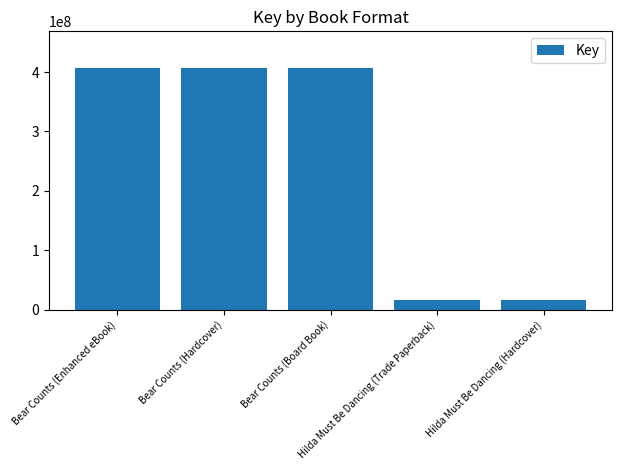

What position from the right is Hilda Must Be Dancing (Trade Paperback)?

2